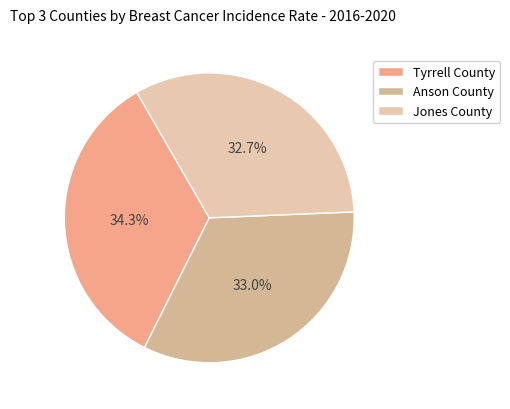

How much of the chart is everything except Tyrrell County?

65.7%